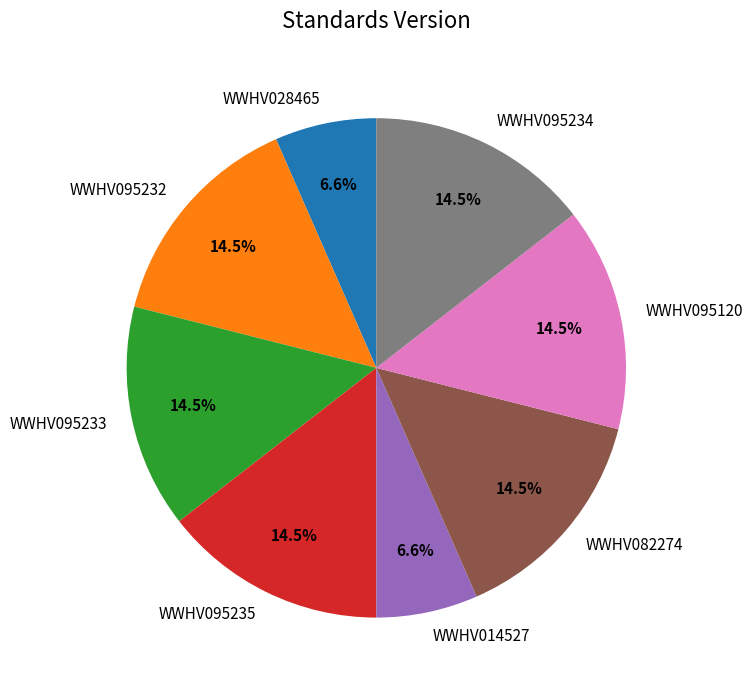

Do WWHV028465 and WWHV095233 together represent more than half of the pie?

No